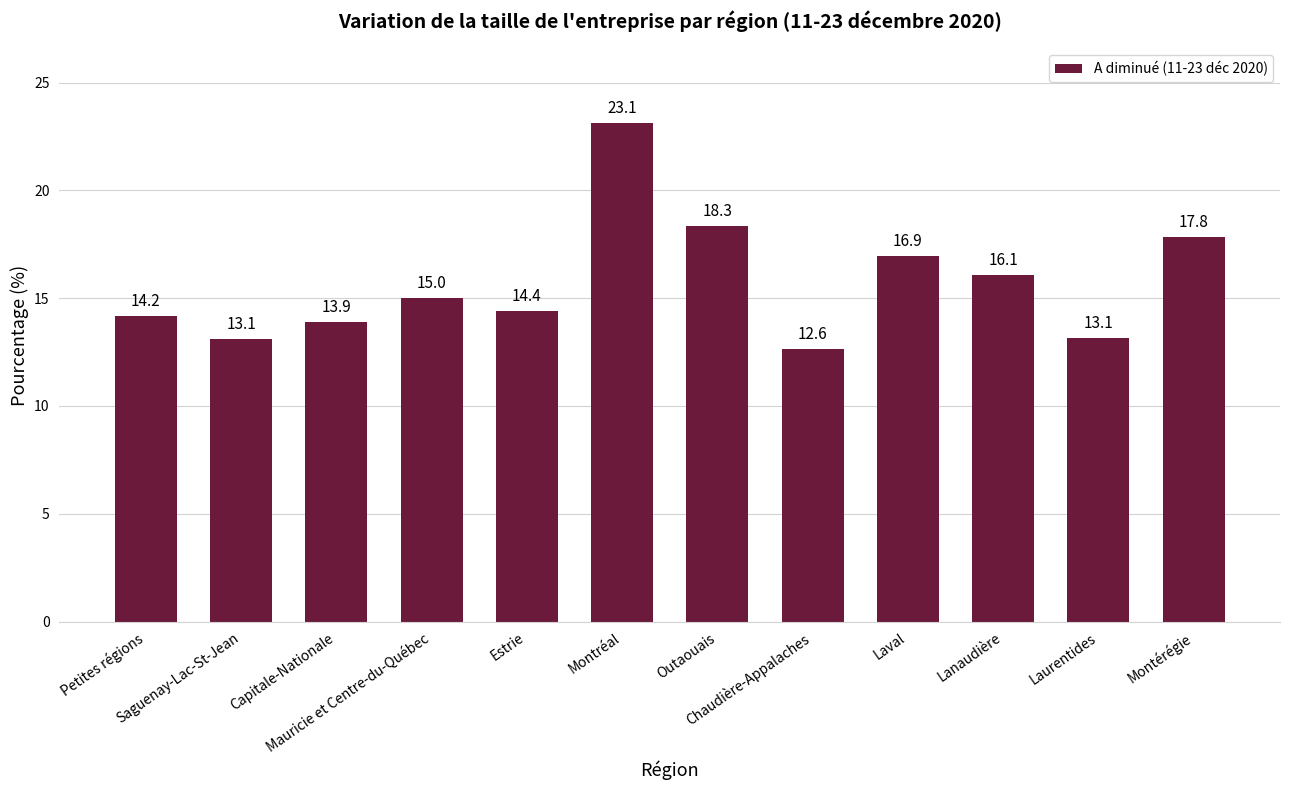

At which label is the value closest to 17?

Laval